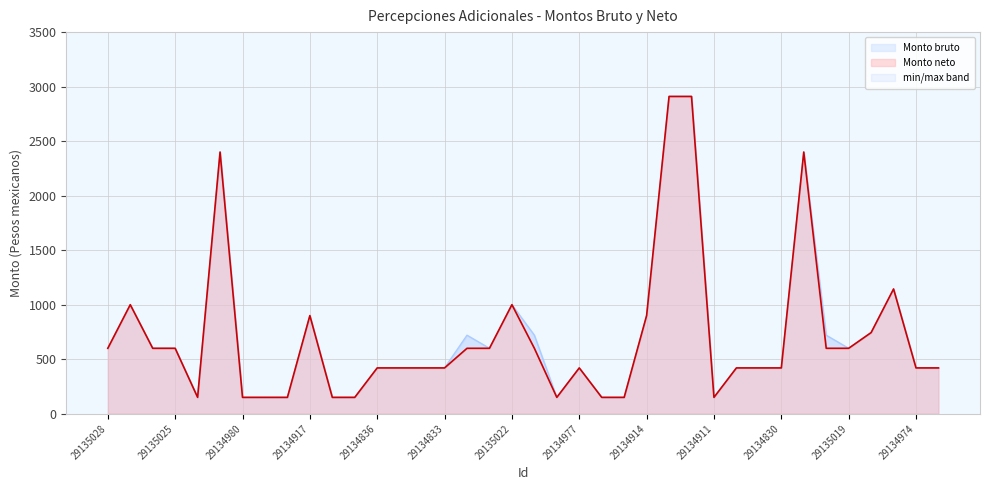

At which category is the sum across all series the highest?

29134913